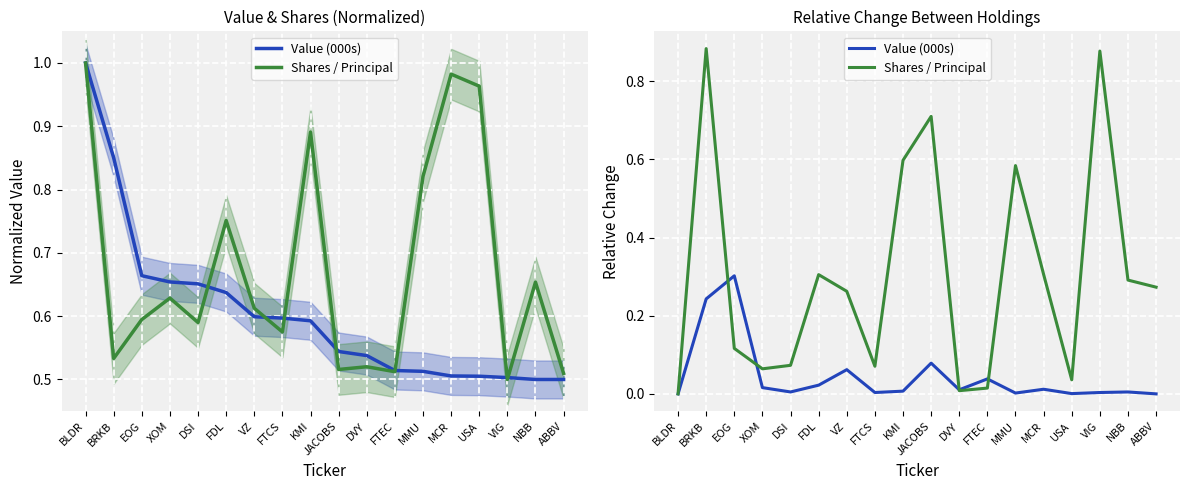

True or false: Value (000s) and Shares / Principal cross at least once.

True